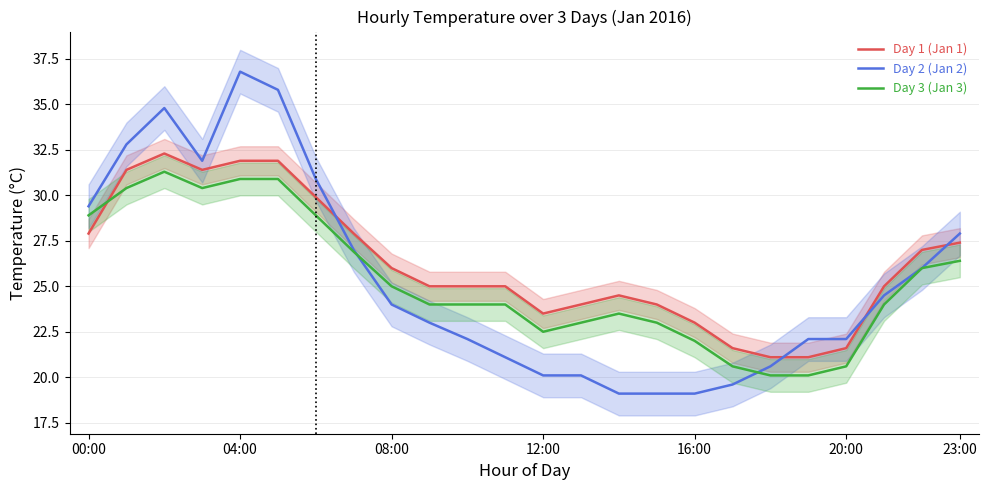

Is the value of Day 1 (Jan 1) at 20:00 greater than the value of Day 2 (Jan 2) at 20:00?

No